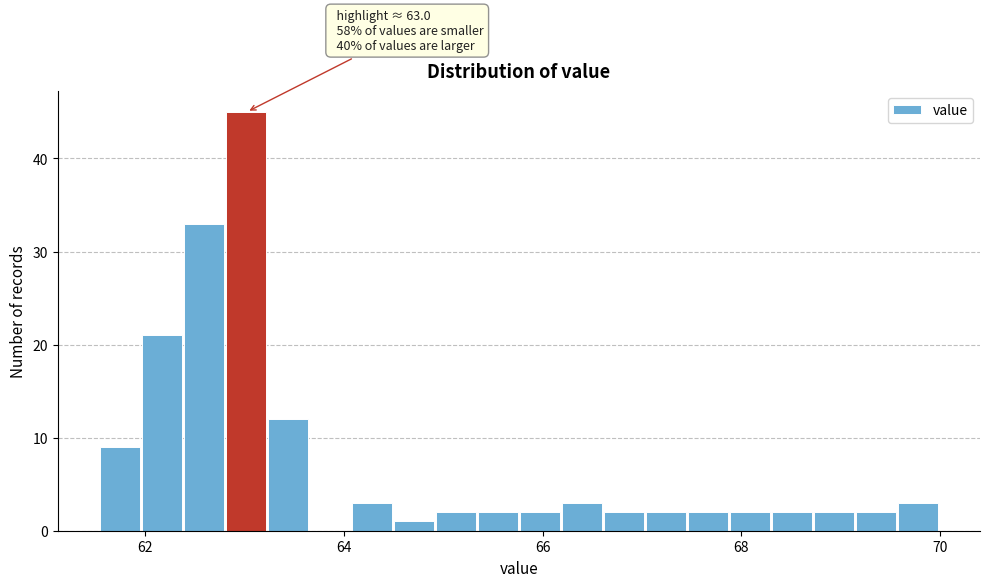

Around what value on the x-axis is the tallest bar? Give the approximate position of its centre, as read against the axis.

63.0